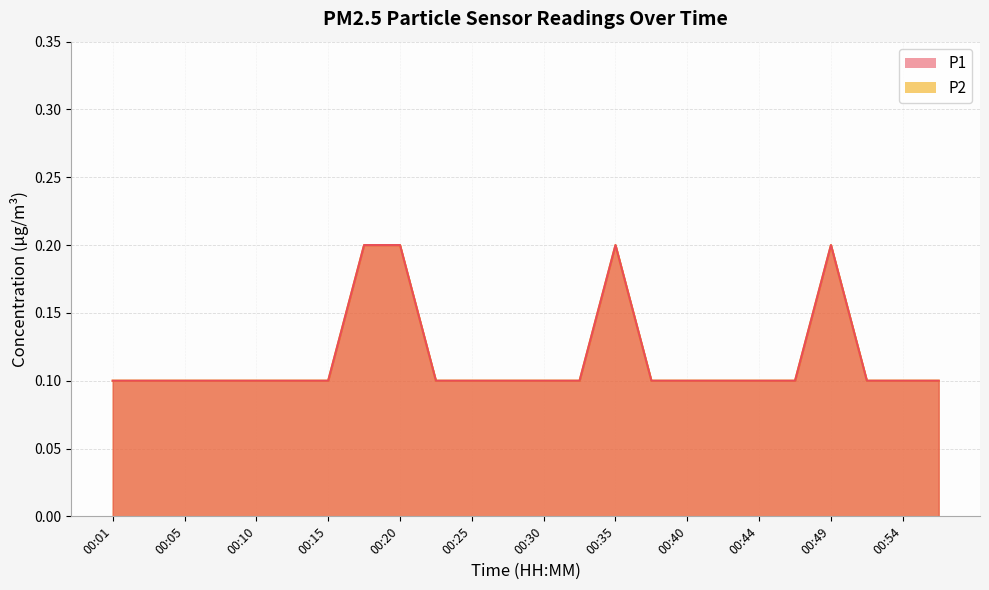

True or false: P2 and P1 intersect in this chart.

False